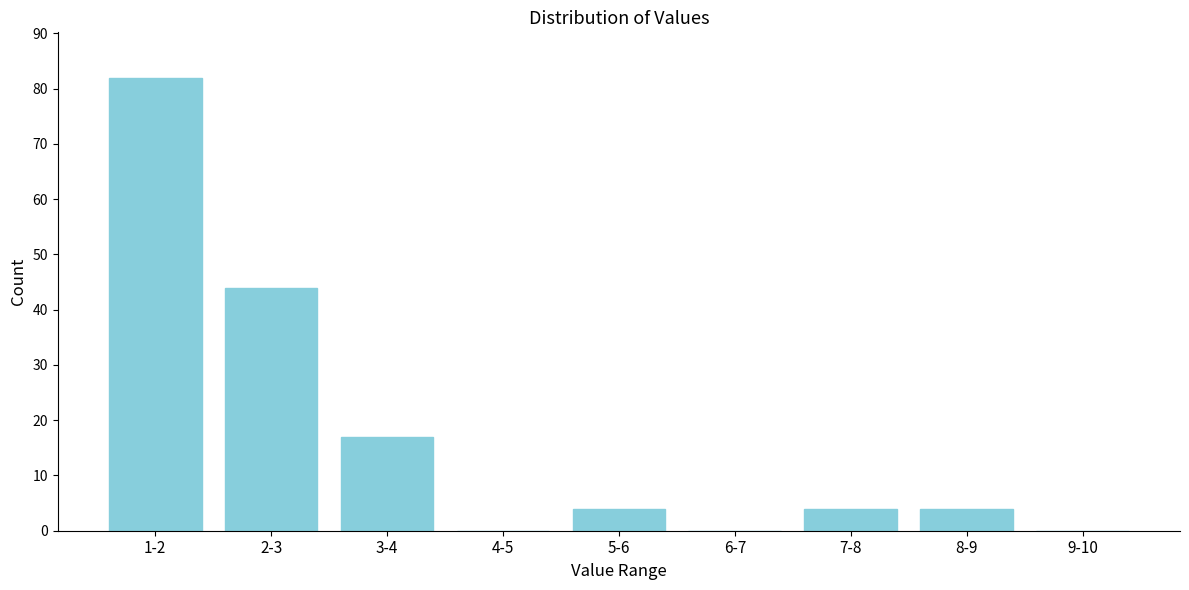

Reading right to left, what are all the values shown in this chart?

9-10=0	8-9=4	7-8=4	6-7=0	5-6=4	4-5=0	3-4=17	2-3=44	1-2=82